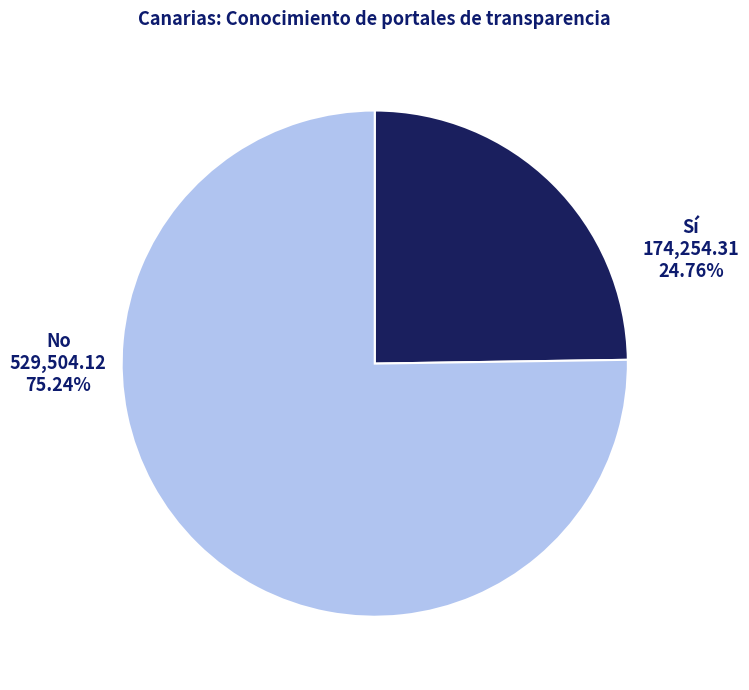

To the nearest percent, what is the combined percentage of Sí and No?

100%